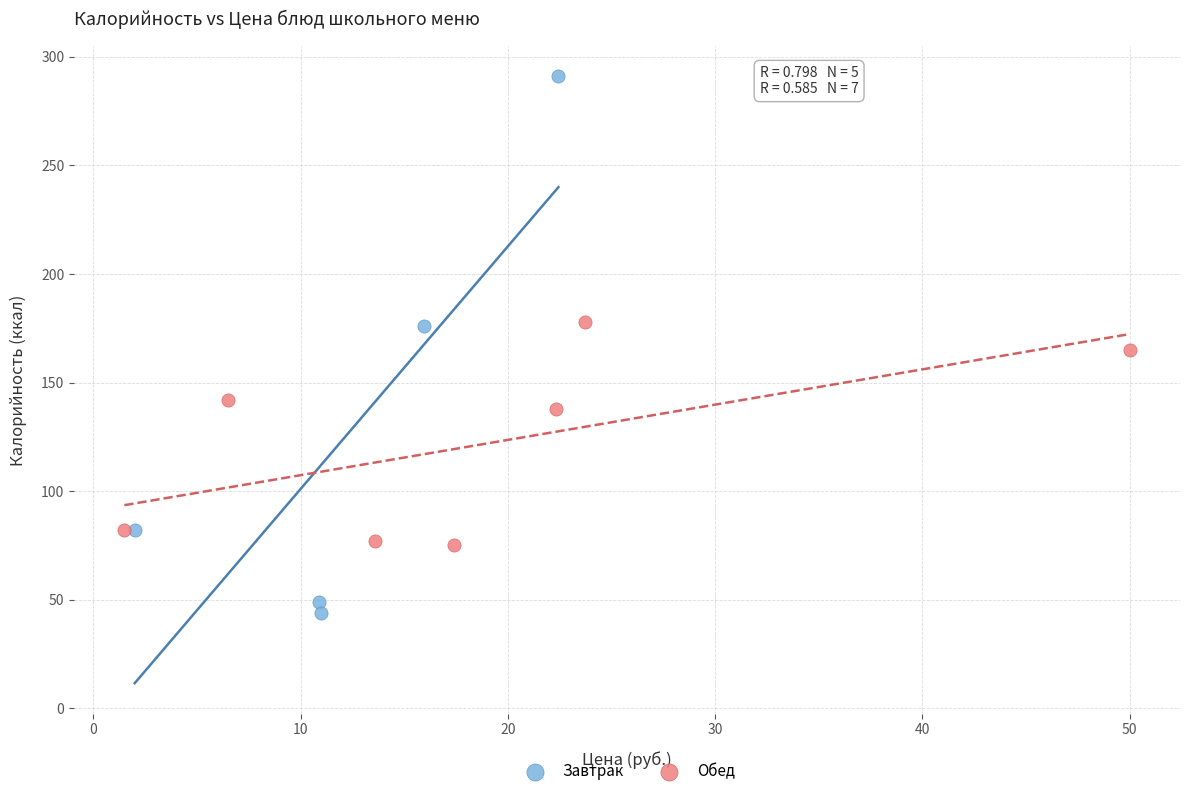

Which series reaches the maximum Y coordinate?

Завтрак